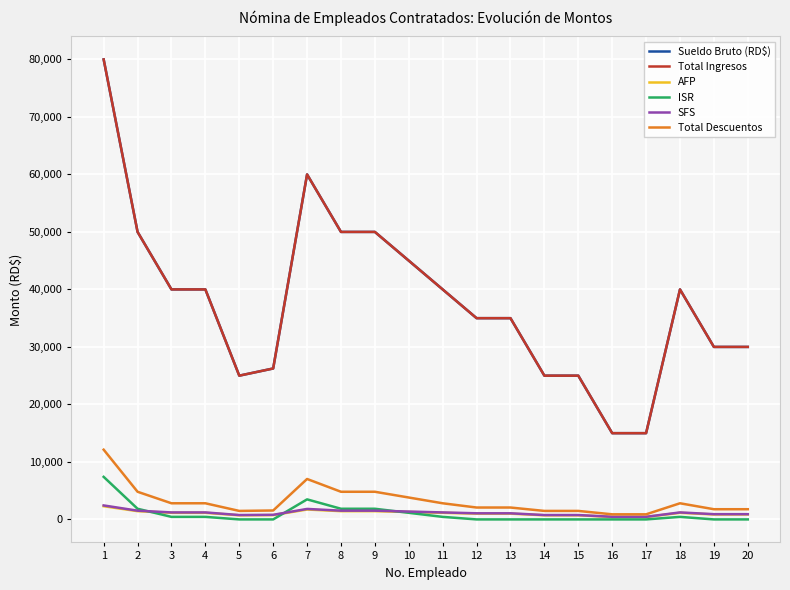

The Sueldo Bruto (RD$) series shows 103578.7 at 7. True or false?

False